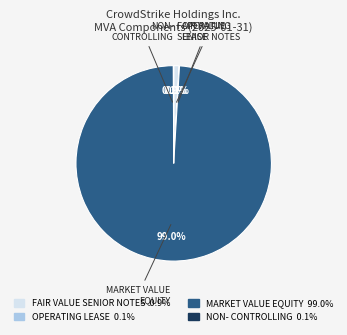

Is there a majority slice in this chart?

Yes